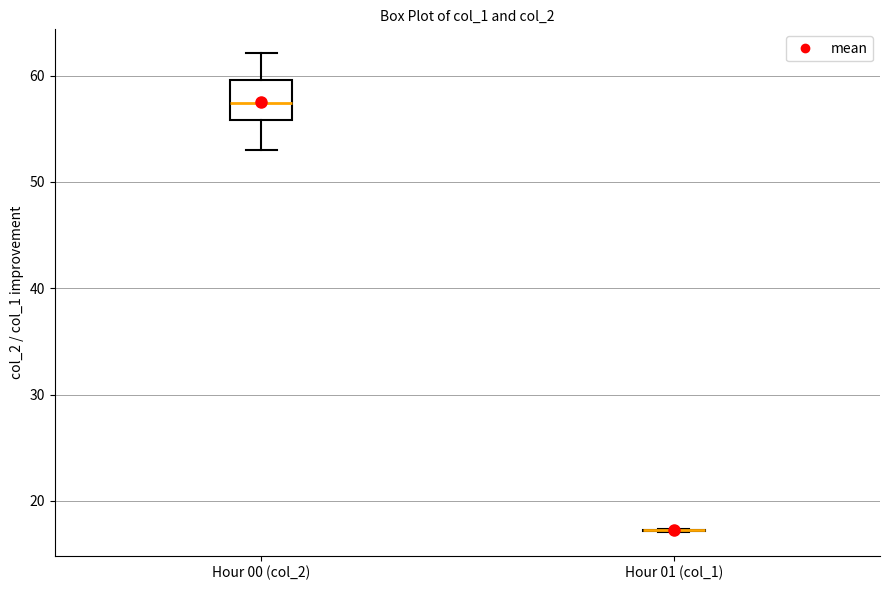

Reading left to right, read every box against the y-axis: the position of its median line, the range the box covers, and the ends of its whiskers. The values are not printed on the chart, so give them approximately, as read against the axis.

Hour 00 (col_2): median 57, box 56 to 60, whiskers 53 to 62
Hour 01 (col_1): box collapsed to a line at 17, whiskers 17 to 17